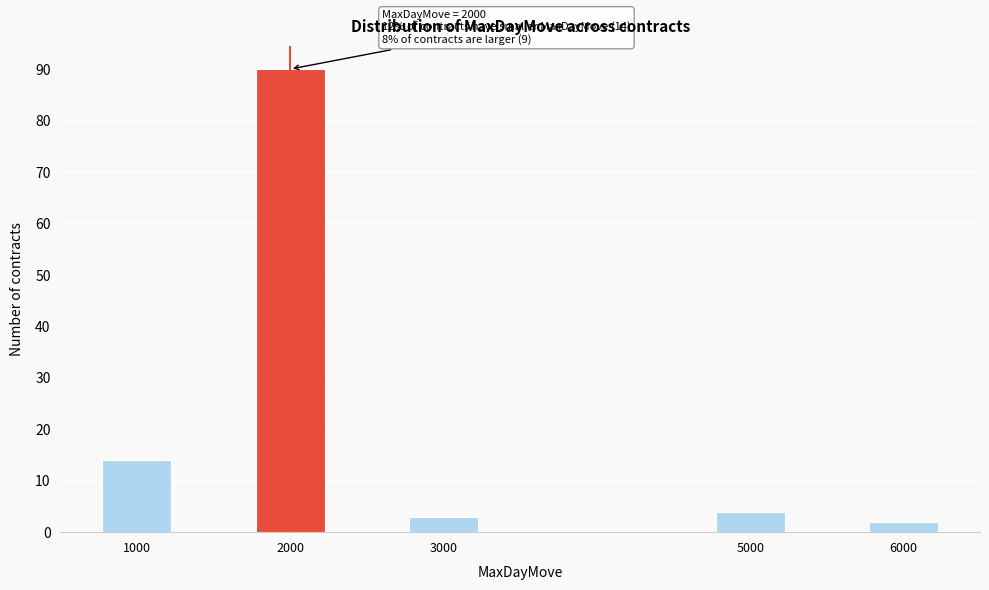

Reading left to right, transcribe all the data shown in this chart.

14	90	3	4	2